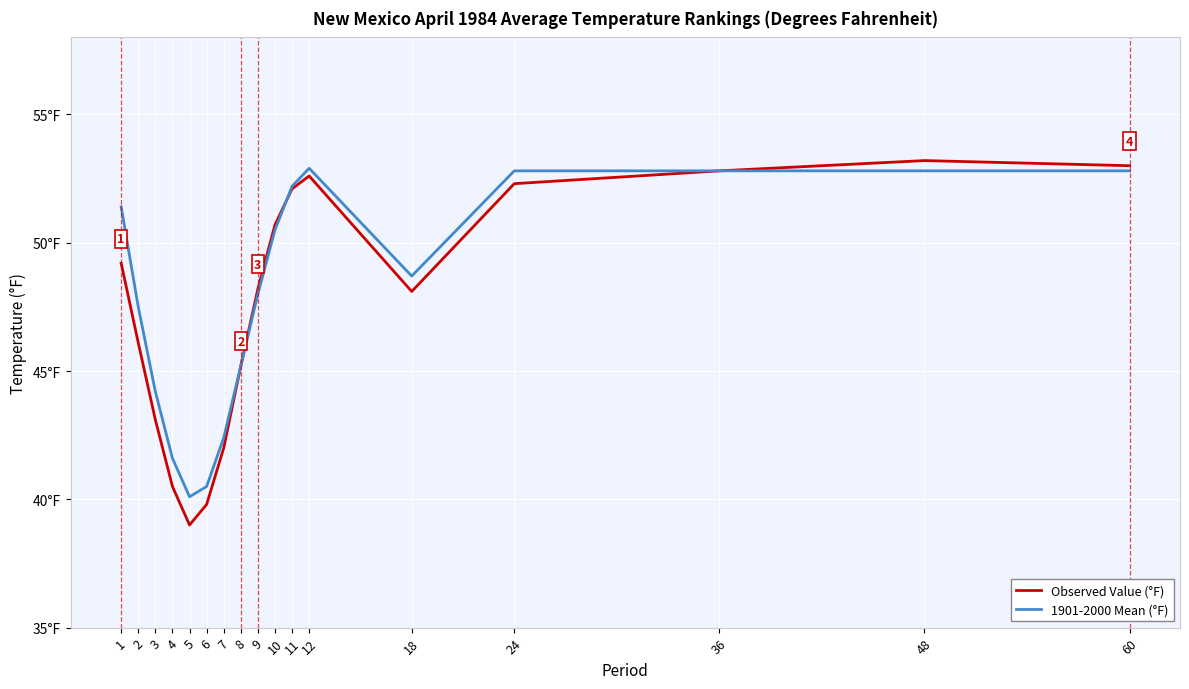

What is the difference between the maximum and minimum values in the Observed Value (°F) series?

14.2